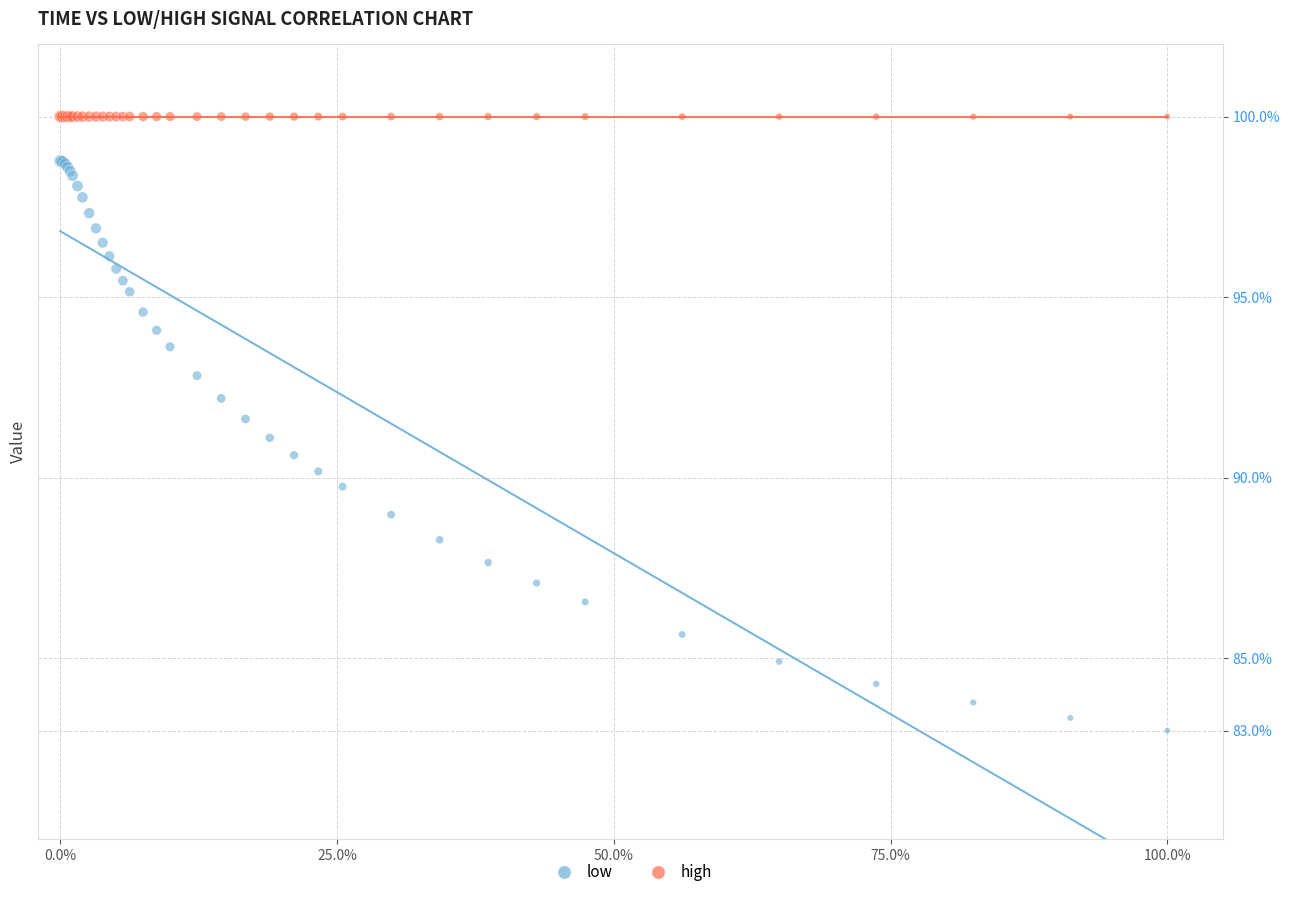

Which series reaches the minimum Y coordinate?

low